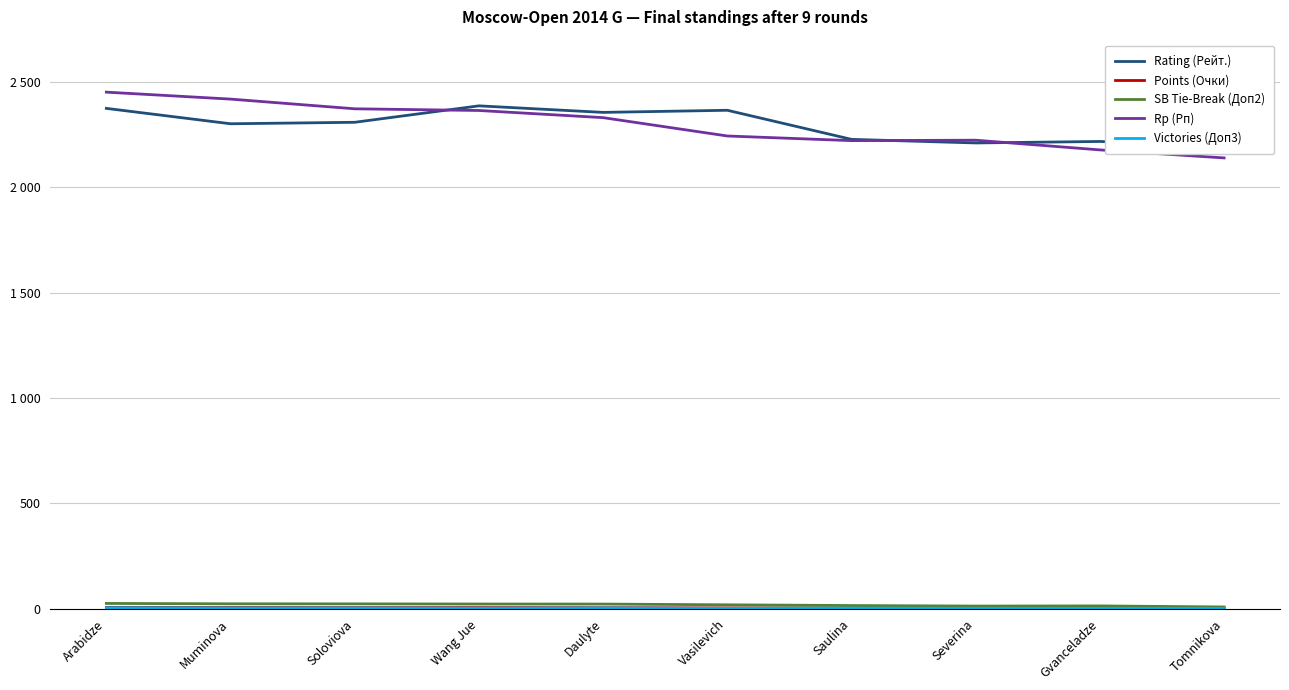

Rank the series at Severina from highest to lowest value.

Rp (Рп), Rating (Рейт.), SB Tie-Break (Доп2), Points (Очки), Victories (Доп3)